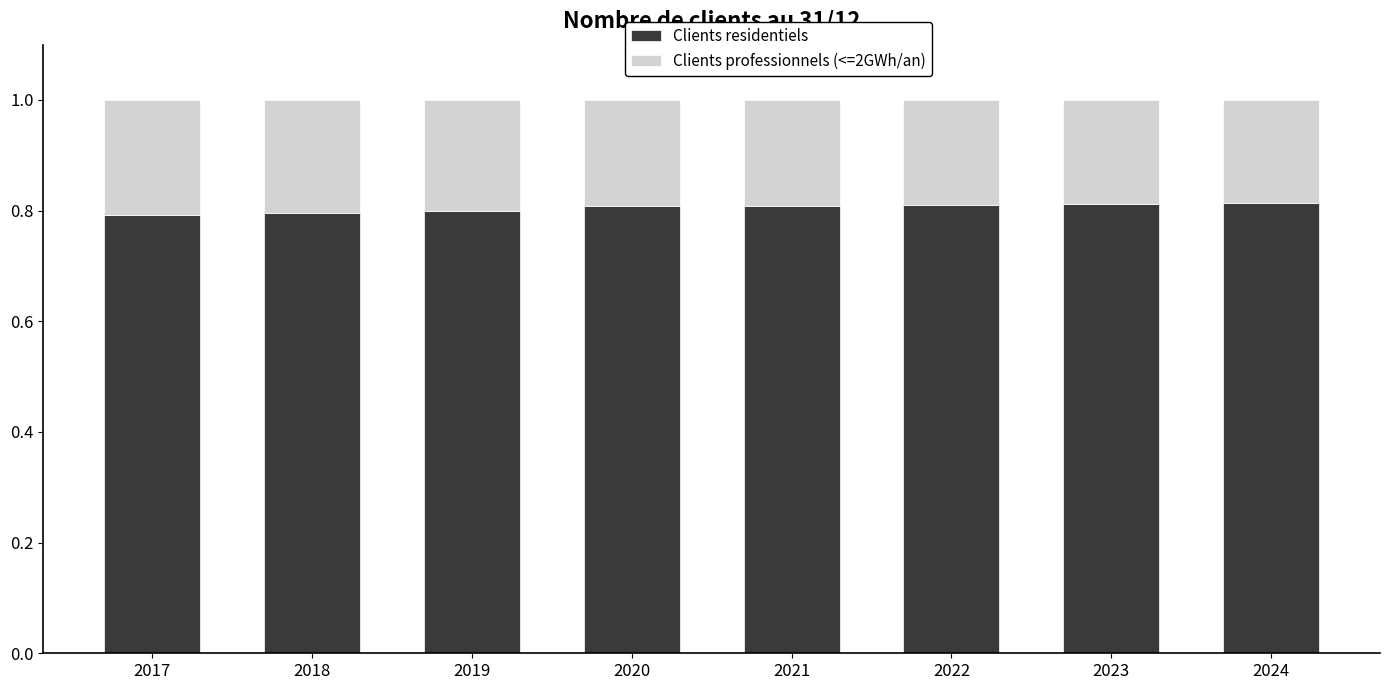

What is the total value across all series at 2018?

1.0